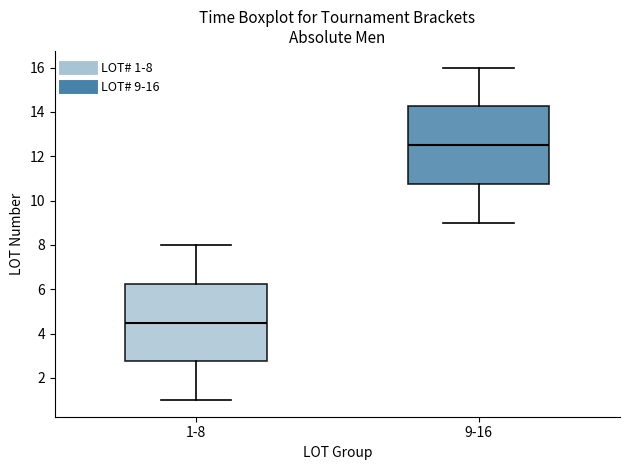

Where does the upper whisker of the box for 1-8 end on the y-axis? The values are not printed on the chart, so give them approximately, as read against the axis.

8.0